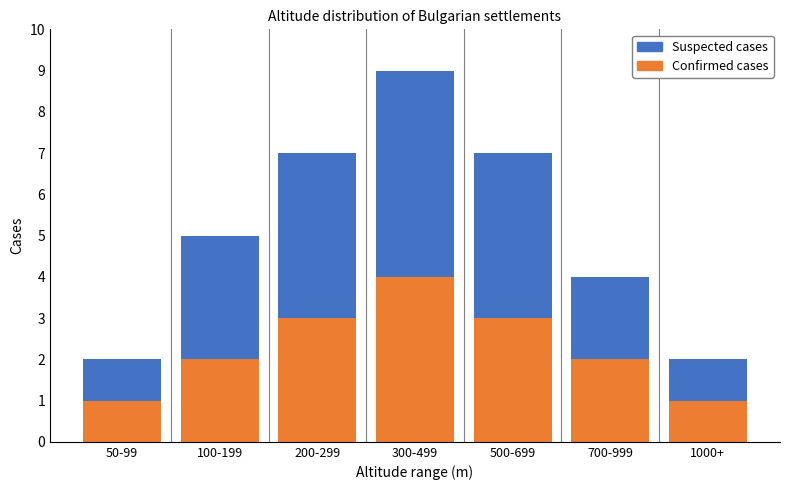

Reading right to left, what are the values for Confirmed cases?

1	2	3	4	3	2	1